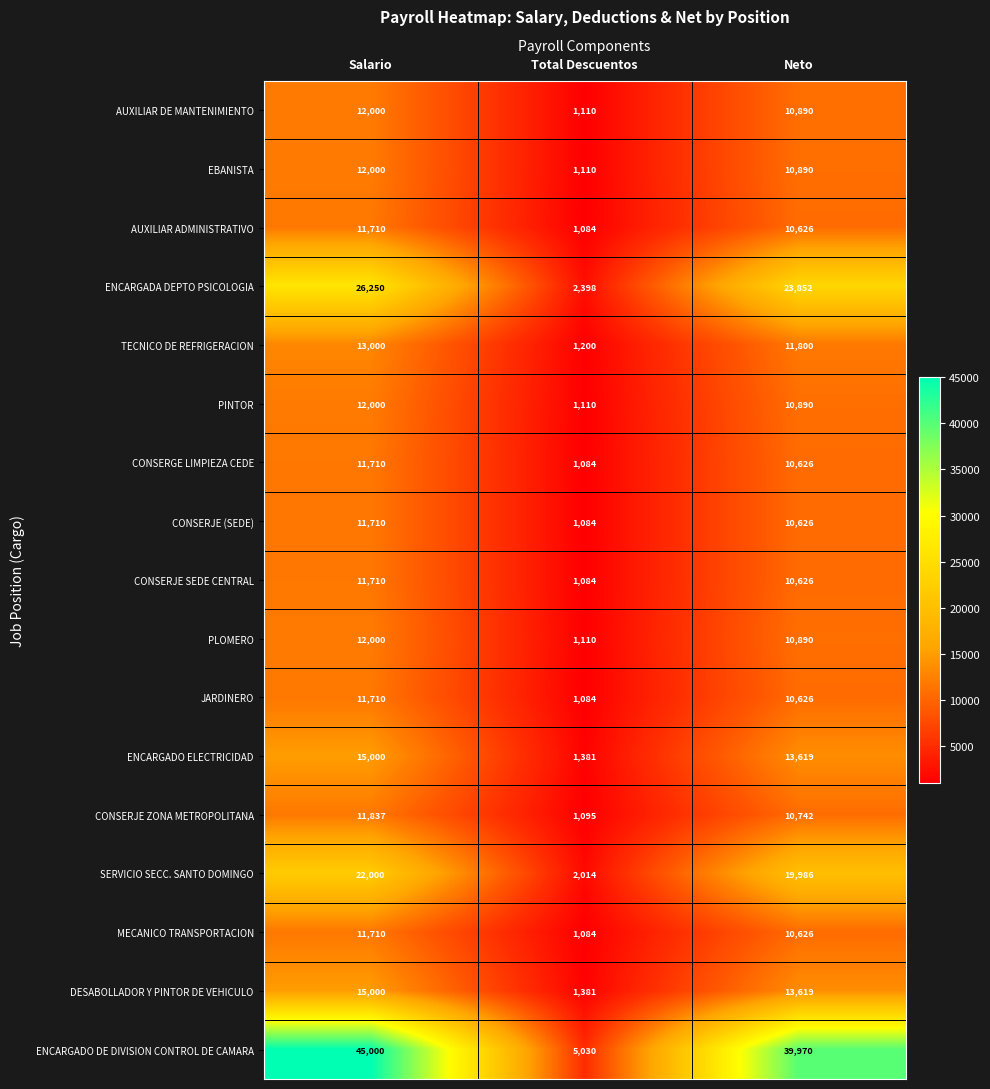

The CONSERJE (SEDE) series shows 1614 at Total Descuentos. True or false?

False